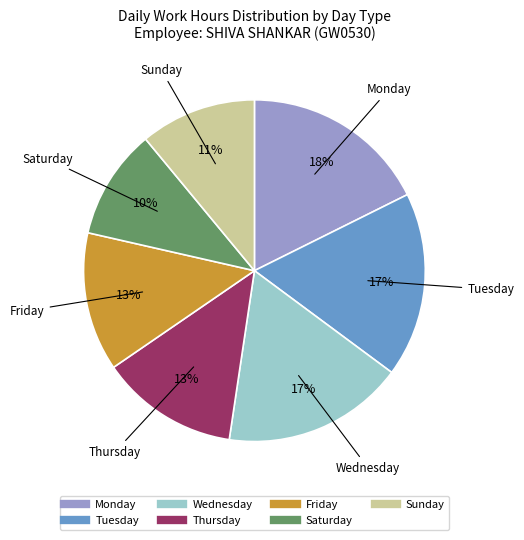

To the nearest percent, what is the average slice percentage?

14%